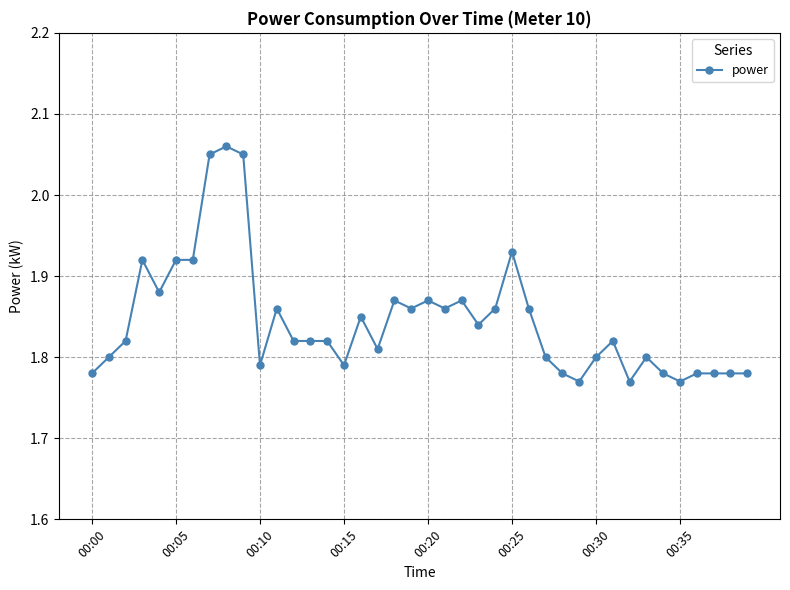

What is the difference between the second highest and minimum values?

0.3